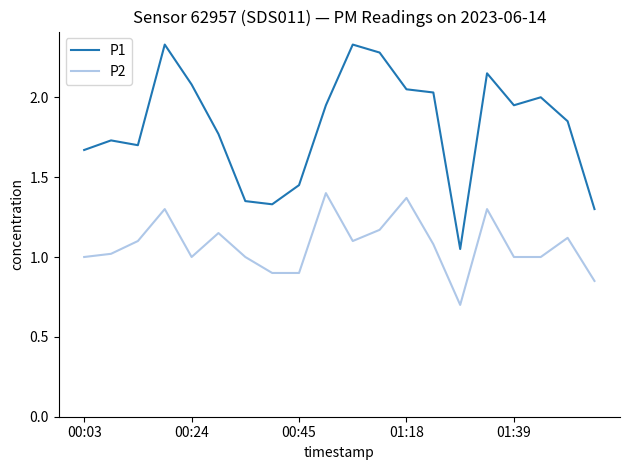

Rank the series by their average value, from highest to lowest.

P1, P2